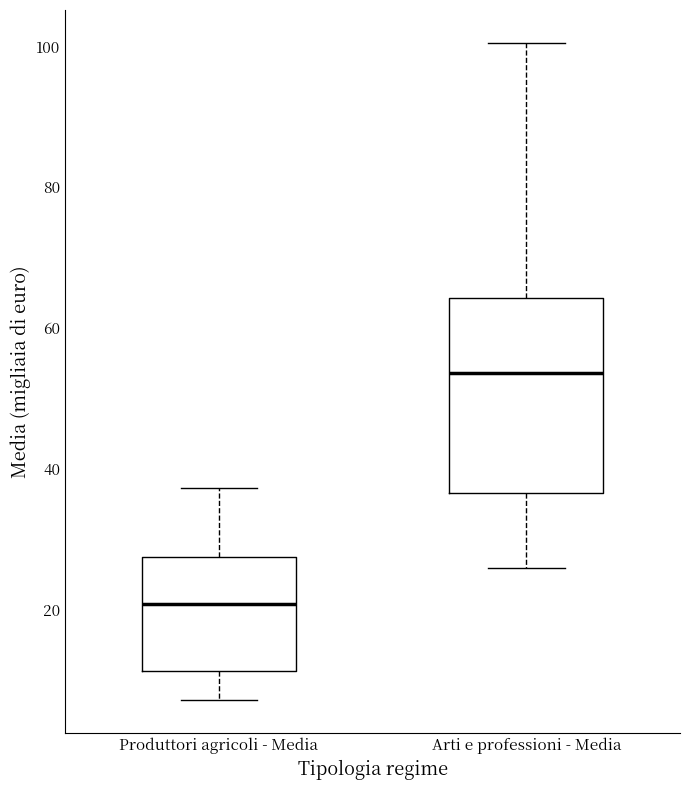

Reading left to right, read every box against the y-axis: the position of its median line, the range the box covers, and the ends of its whiskers. The values are not printed on the chart, so give them approximately, as read against the axis.

Produttori agricoli - Media: median 20, box 12 to 28, whiskers 8 to 38
Arti e professioni - Media: median 54, box 36 to 64, whiskers 26 to 100